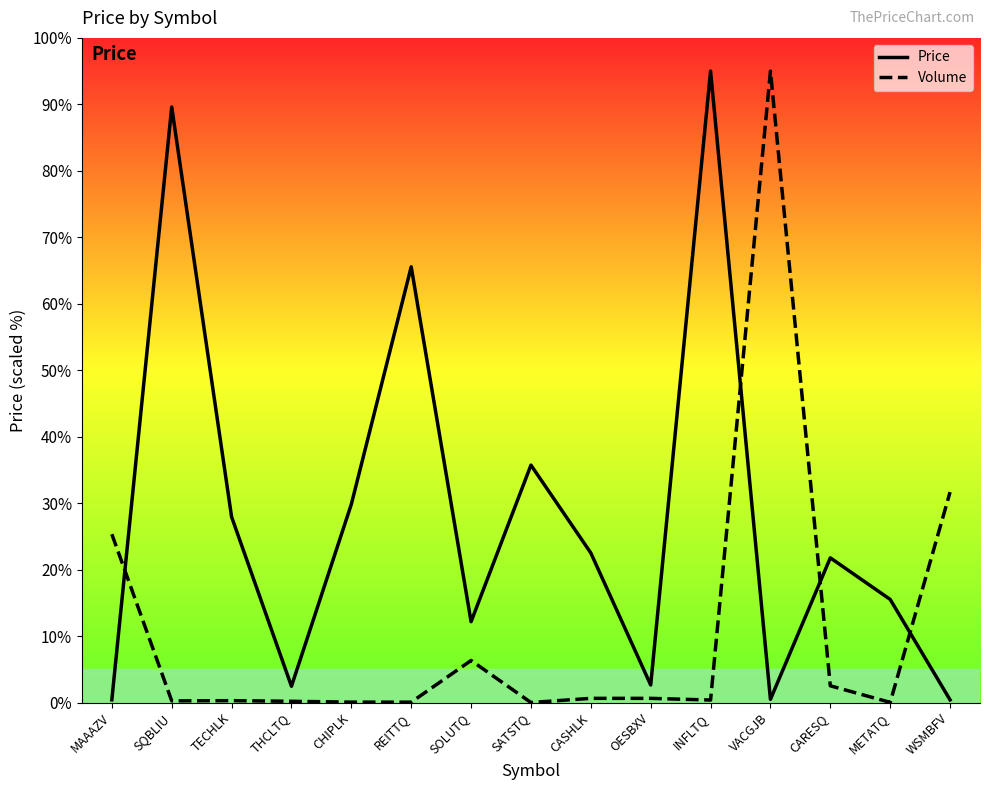

Is this an area chart (filled region under the line)?

No